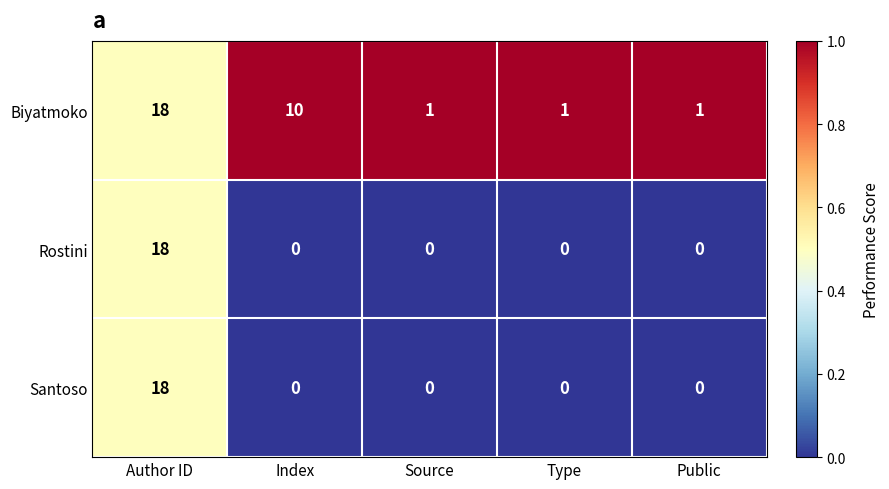

Which series has the largest total across all categories?

Biyatmoko